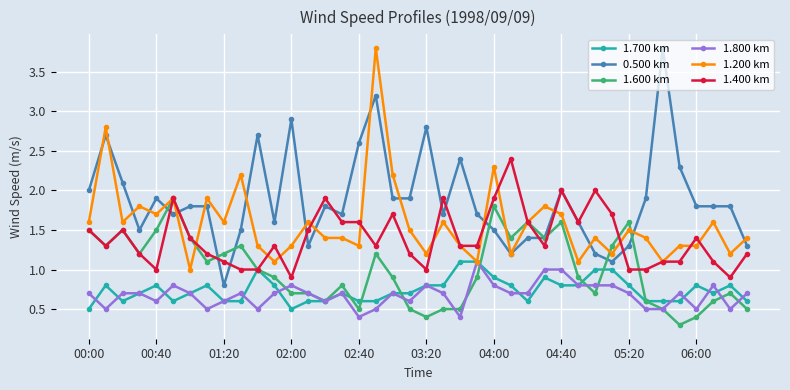

Count the 1.700 km values in the range 0 to 1.

38